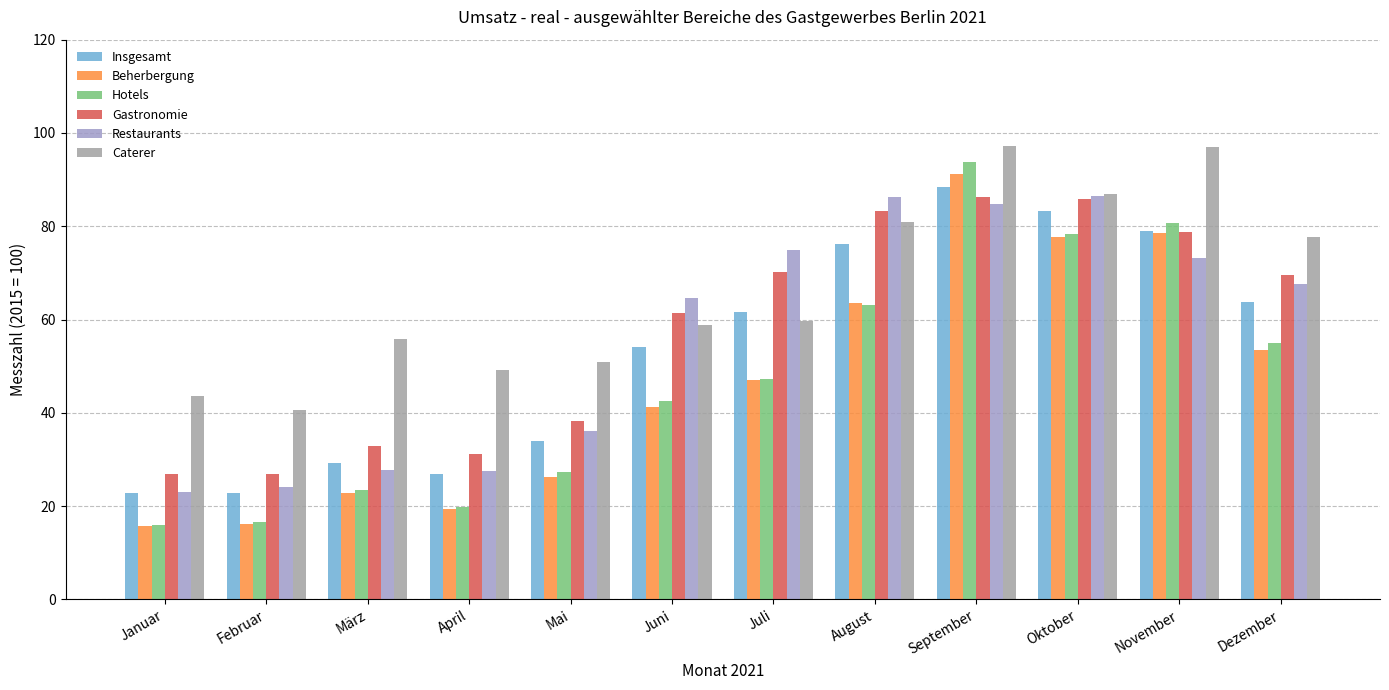

What is the spread (max minus min) of values at Januar?

28.0